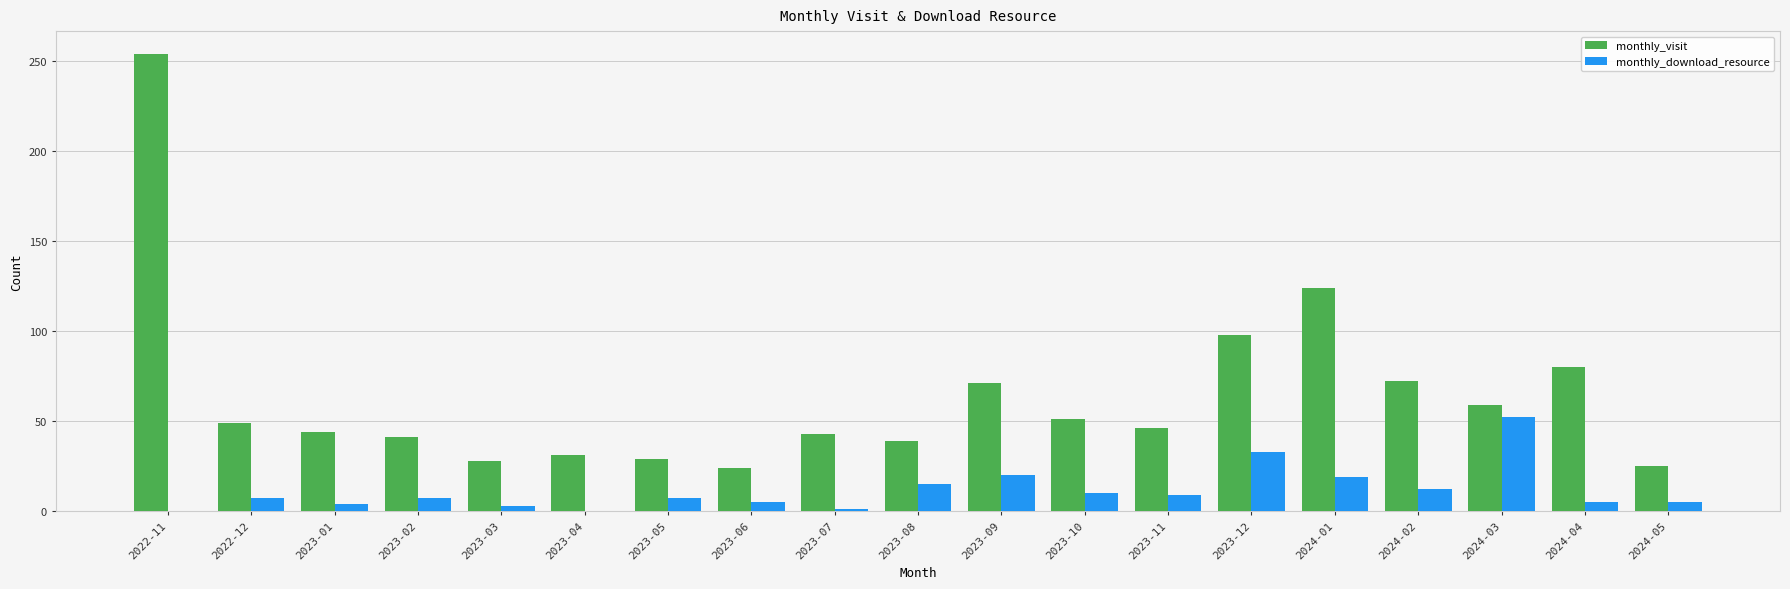

True or false: monthly_visit has a value of 59 at 2024-03.

True